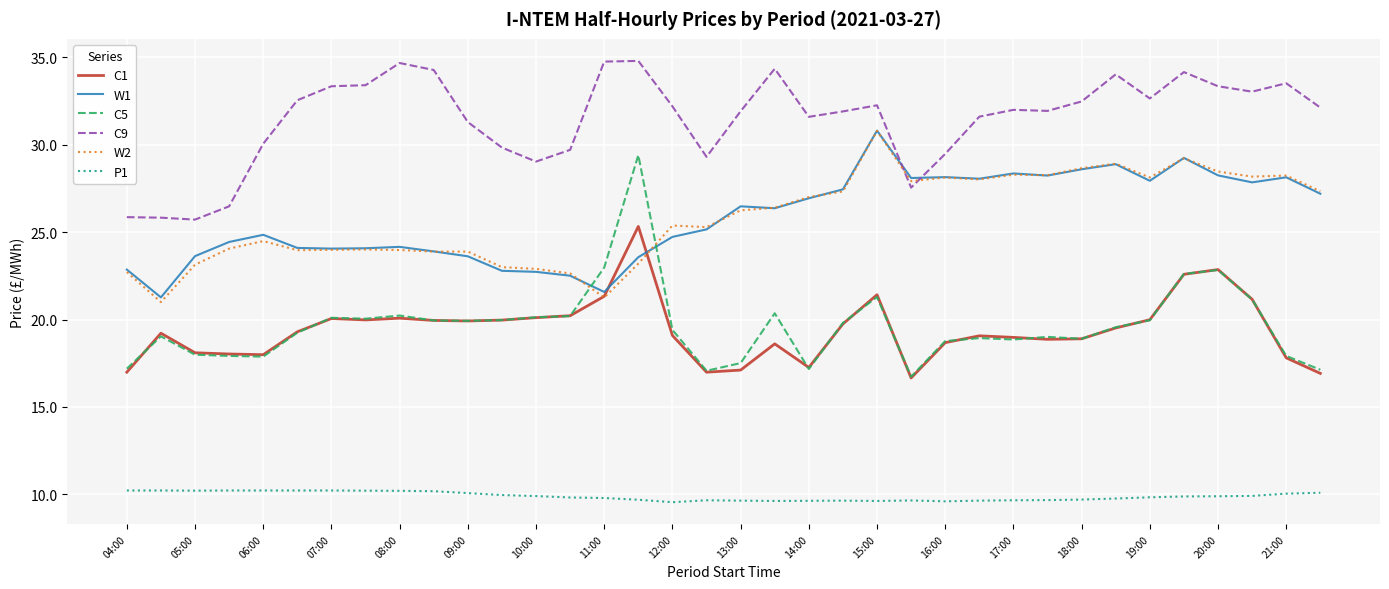

Which series has the largest total across all categories?

C9